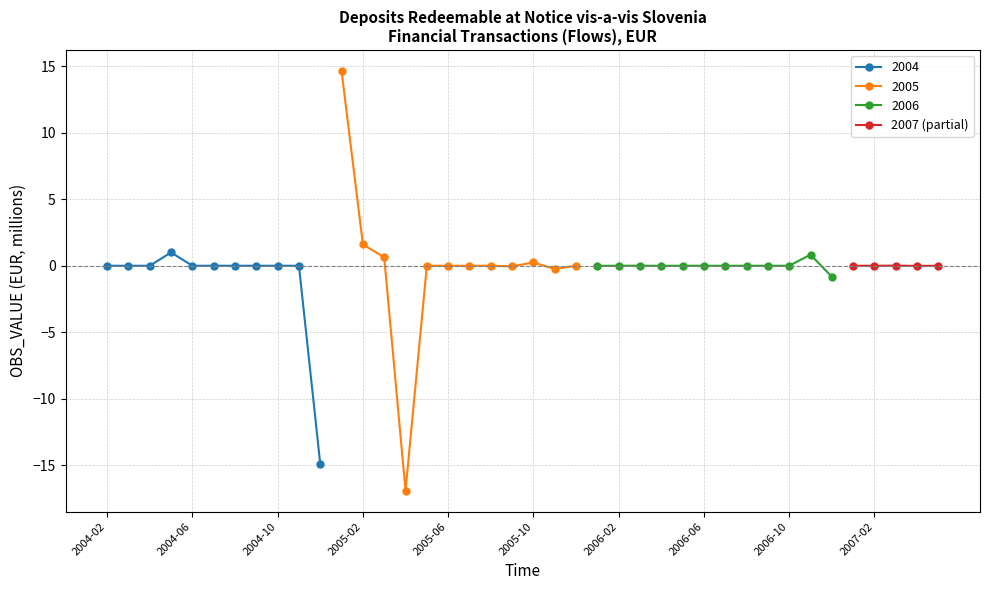

Count the number of values greater than 0.

1